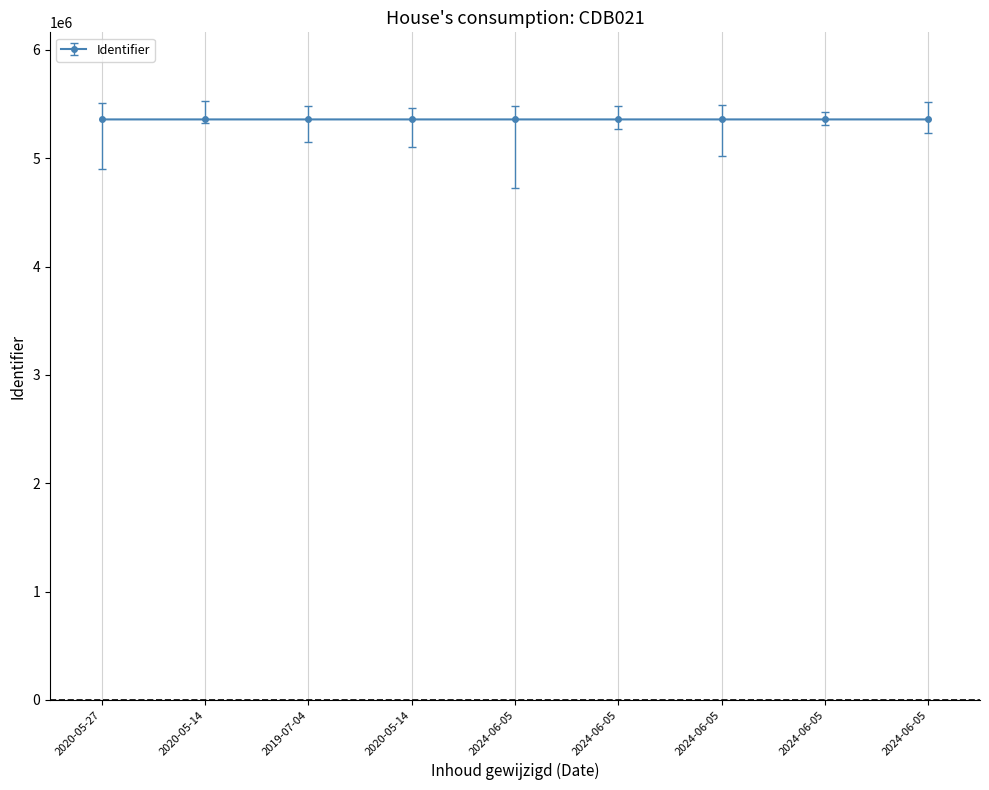

Is it true that the value at 2020-05-14 is 5358223?

True